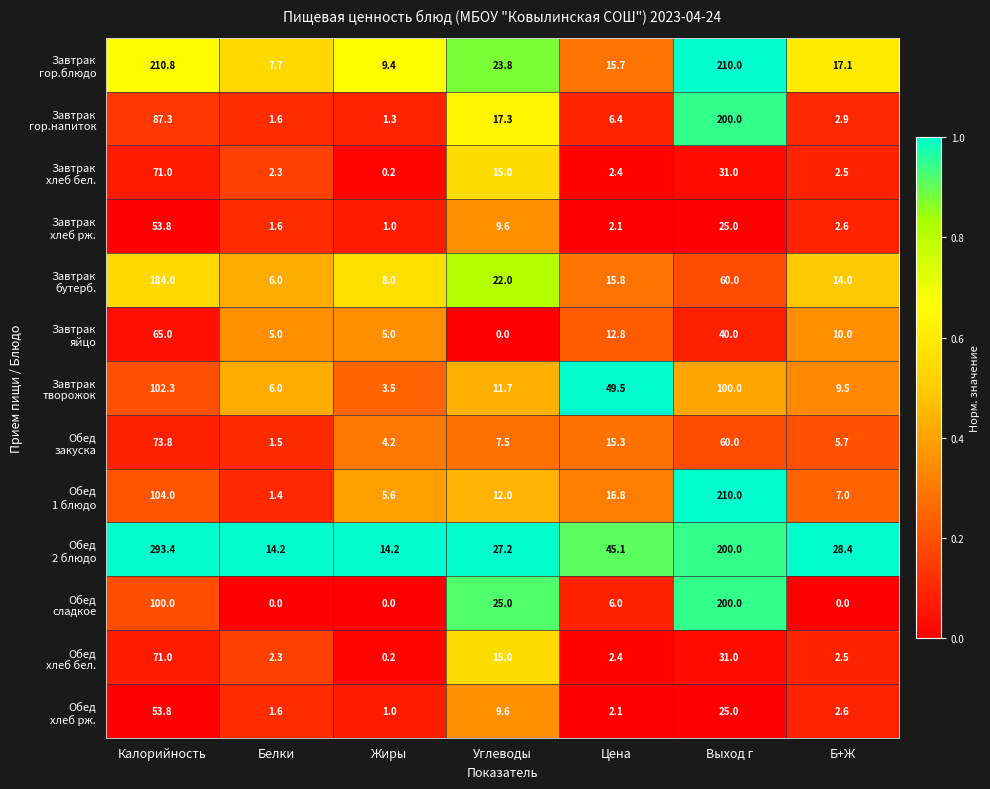

What is the maximum value shown in the chart?

293.4